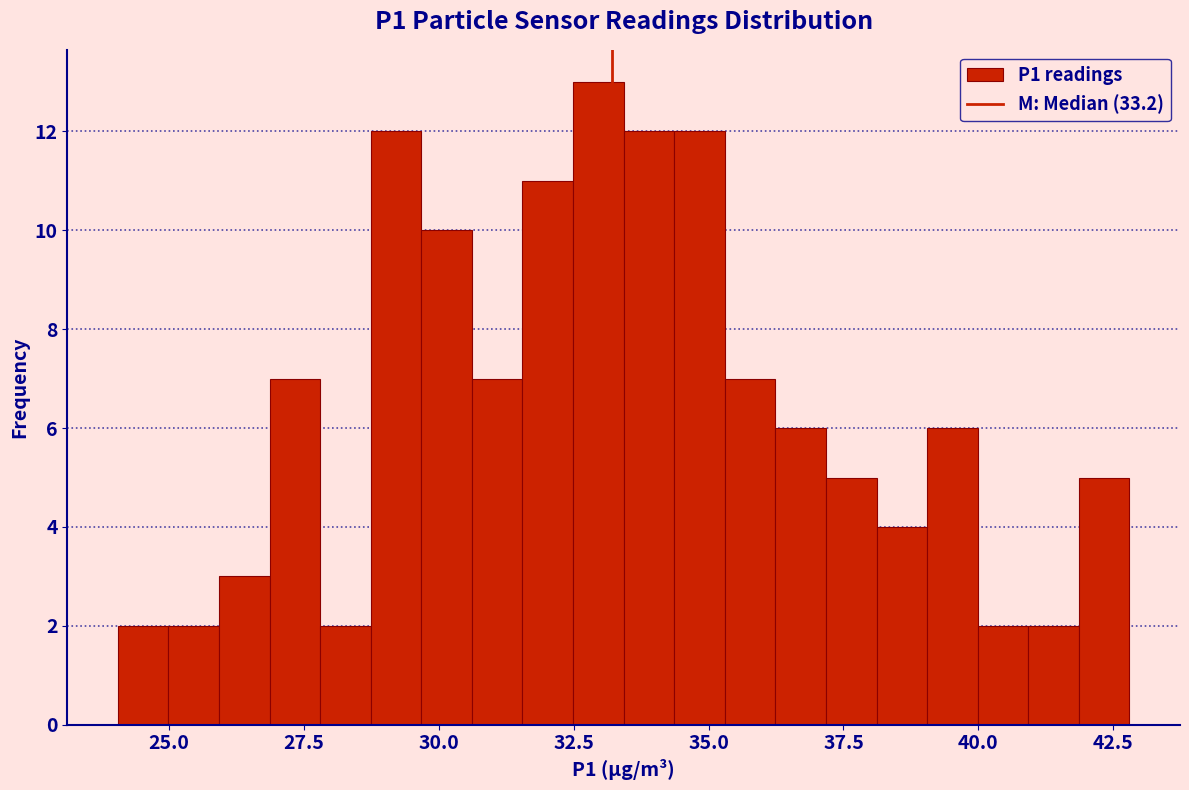

Around what value on the x-axis is the tallest bar? Give the approximate position of its centre, as read against the axis.

33.0